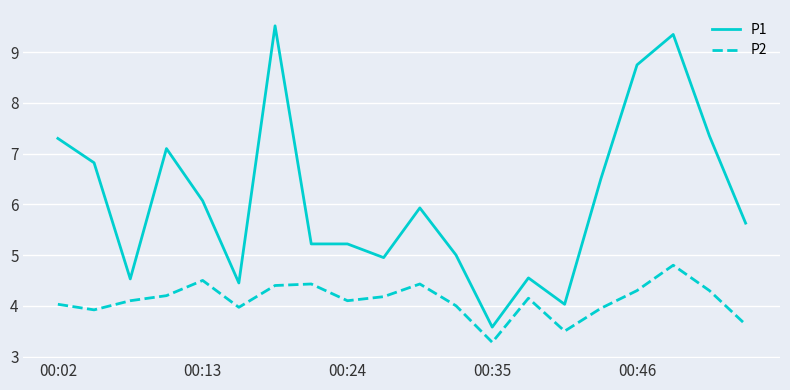

What is the highest value of the P2 series?

4.8